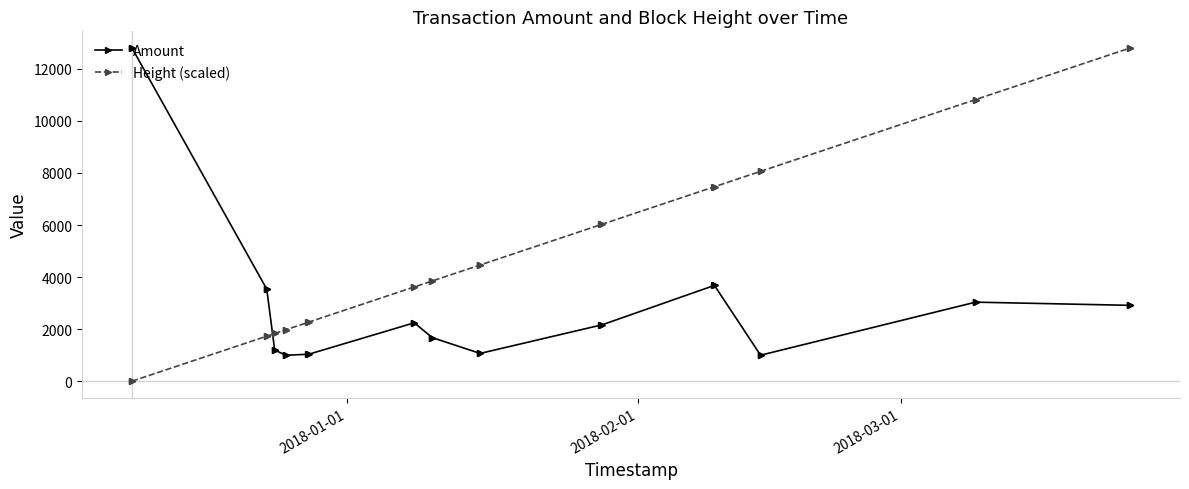

How many intersections are there between Height (scaled) and Amount?

1